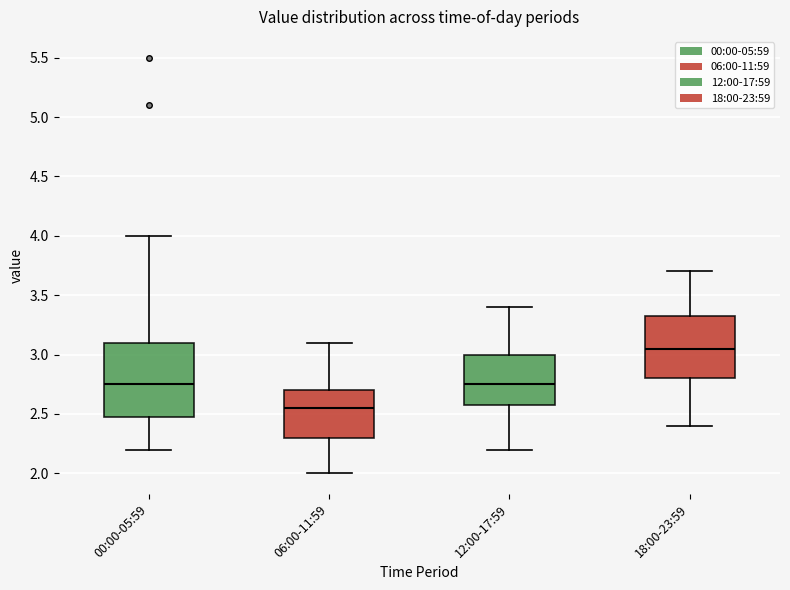

Reading left to right, transcribe this box plot: for each box, give where its median line is, the range the box spans, and where its two whiskers end, as read against the y-axis. The values are not printed on the chart, so give them approximately, as read against the axis.

00:00-05:59: median 2.75, box 2.50 to 3.10, whiskers 2.20 to 4.00
06:00-11:59: median 2.55, box 2.30 to 2.70, whiskers 2.00 to 3.10
12:00-17:59: median 2.75, box 2.60 to 3.00, whiskers 2.20 to 3.40
18:00-23:59: median 3.05, box 2.80 to 3.35, whiskers 2.40 to 3.70